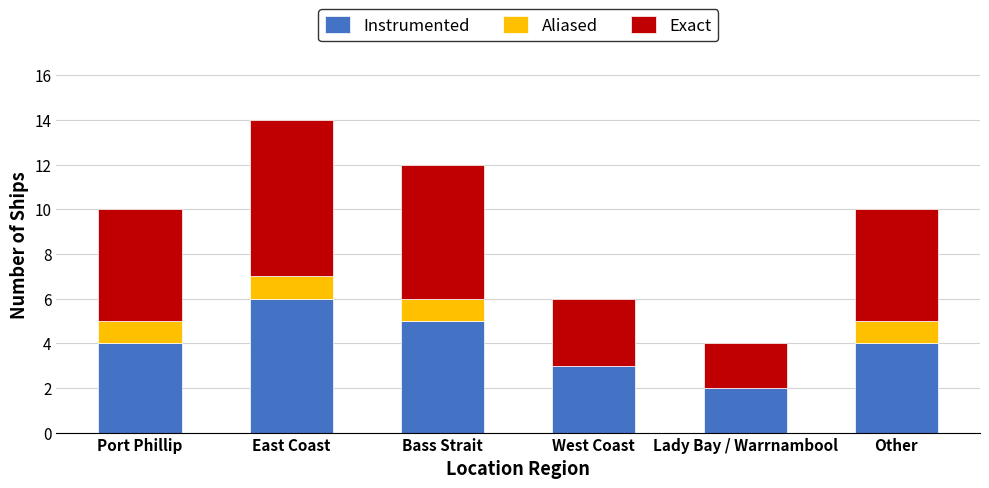

The Instrumented series shows 2 at West Coast. True or false?

False